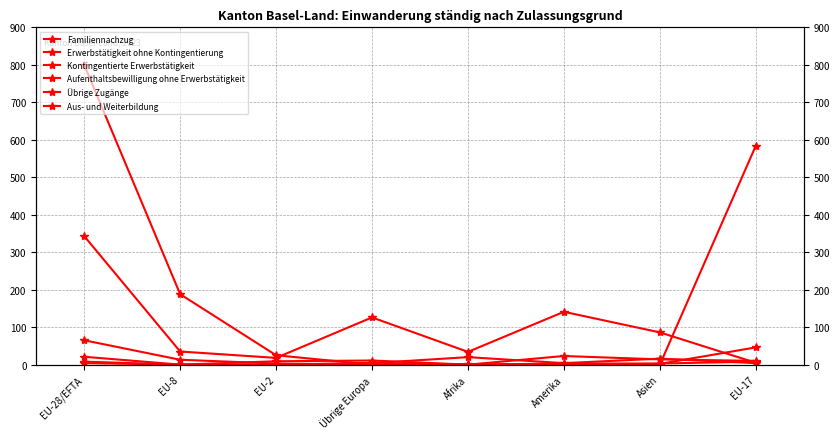

True or false: Kontingentierte Erwerbstätigkeit has more than 0 interior local peaks.

True